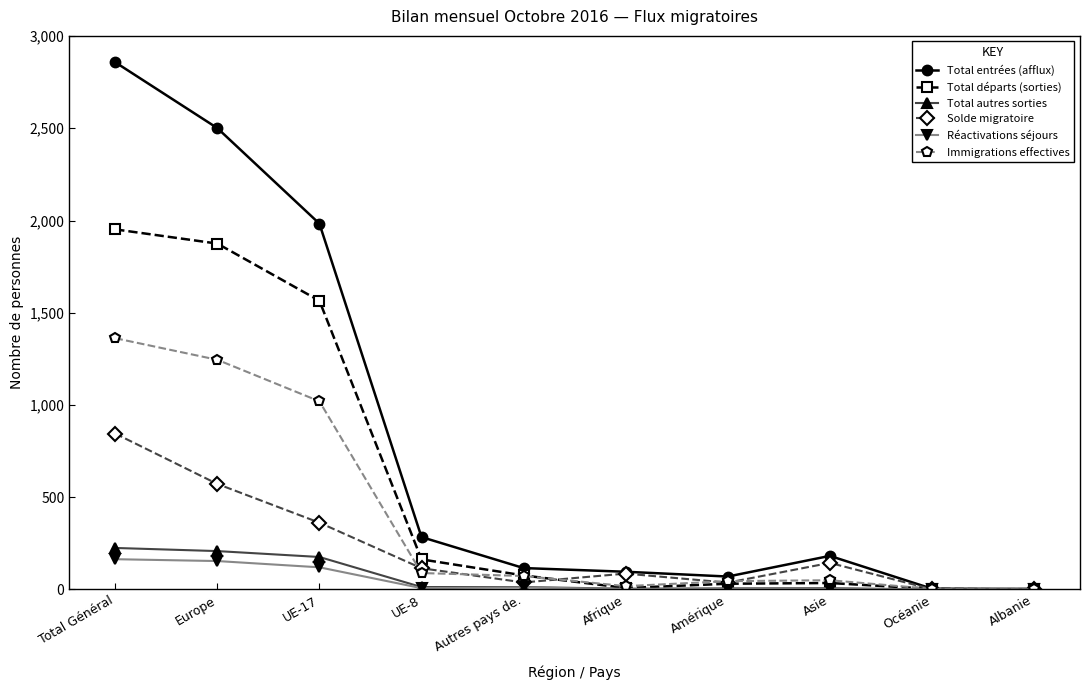

Between UE-17 and Afrique, which series saw the biggest shift?

Total entrées (afflux)